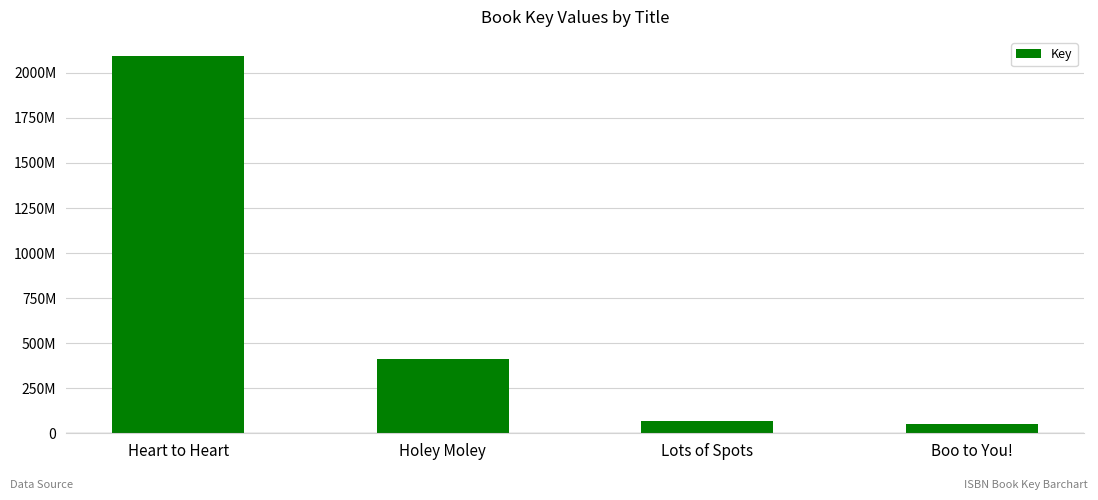

What is the change in value from Heart to Heart to Lots of Spots?

-2026958231